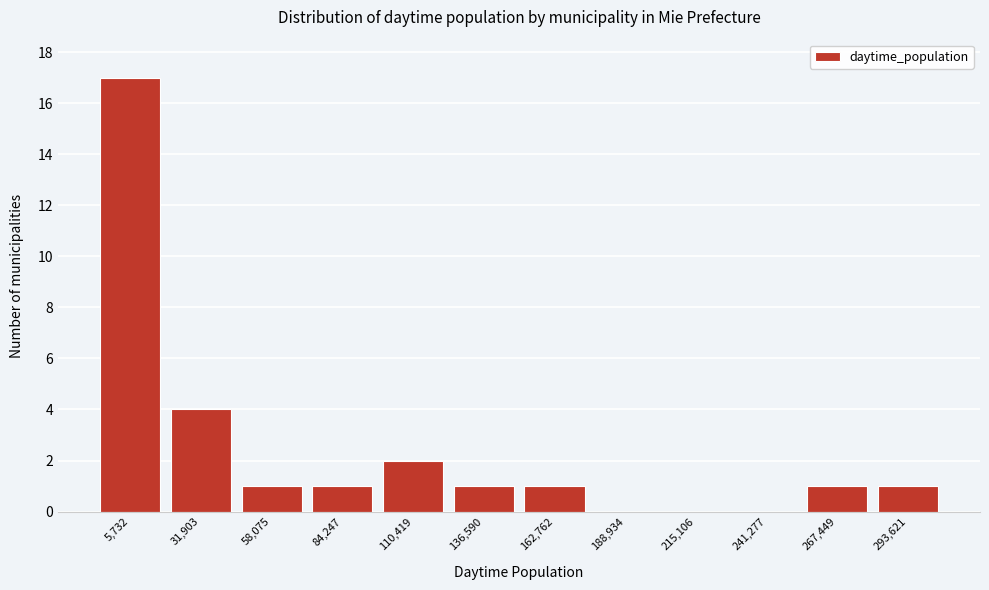

Reading left to right, what are all the values shown in this chart?

5,732=17	31,903=4	58,075=1	84,247=1	110,419=2	136,590=1	162,762=1	188,934=0	215,106=0	241,277=0	267,449=1	293,621=1